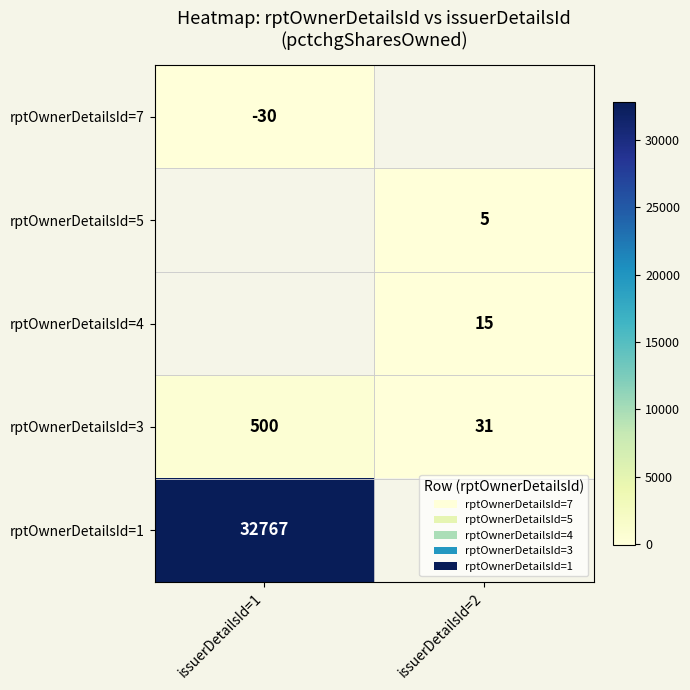

What is the lowest value of the rptOwnerDetailsId=3 series?

31